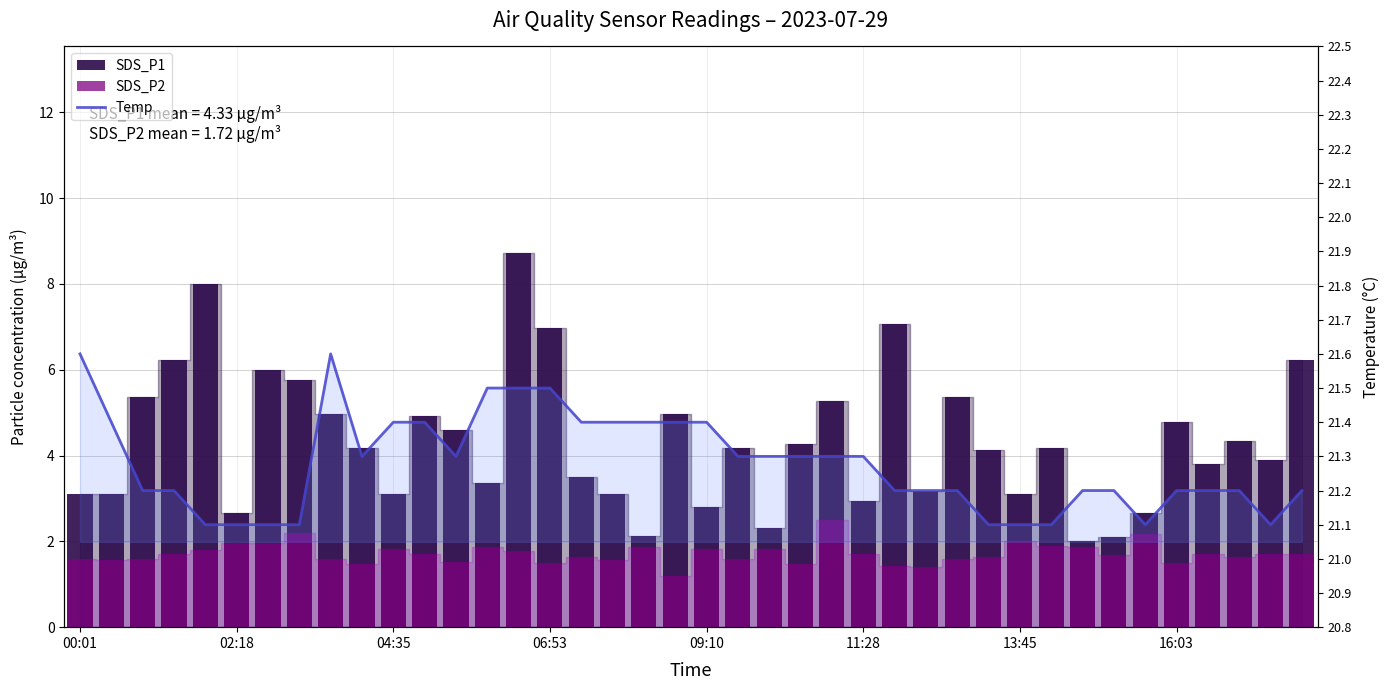

What is the total value across all series at 38?

26.7